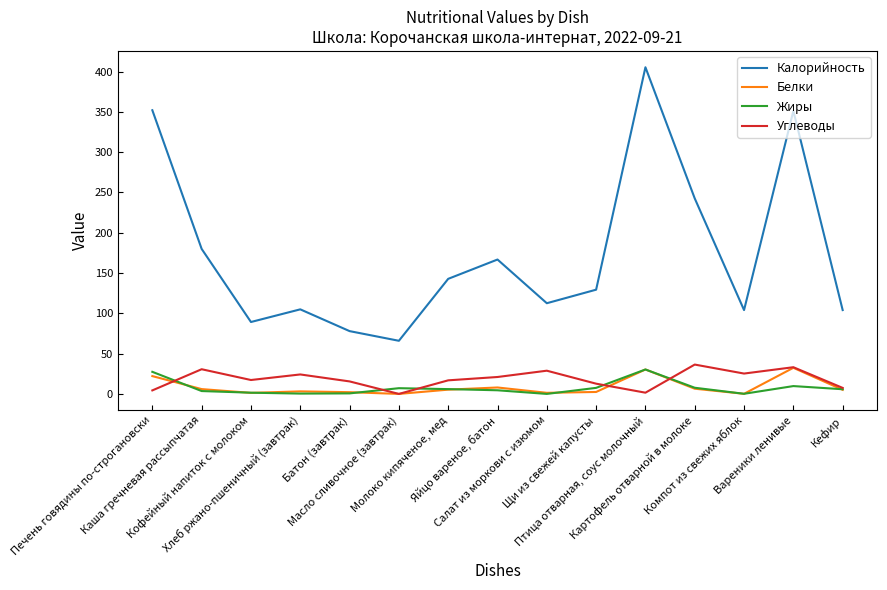

True or false: Калорийность and Белки intersect in this chart.

False